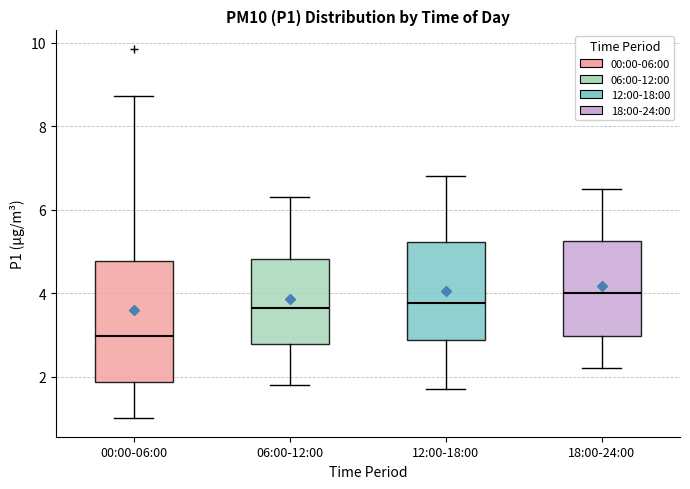

Reading left to right, read every box against the y-axis: the position of its median line, the range the box covers, and the ends of its whiskers. The values are not printed on the chart, so give them approximately, as read against the axis.

00:00-06:00: median 3.0, box 1.8 to 4.8, whiskers 1.0 to 8.8
06:00-12:00: median 3.6, box 2.8 to 4.8, whiskers 1.8 to 6.4
12:00-18:00: median 3.8, box 2.8 to 5.2, whiskers 1.8 to 6.8
18:00-24:00: median 4.0, box 3.0 to 5.2, whiskers 2.2 to 6.6